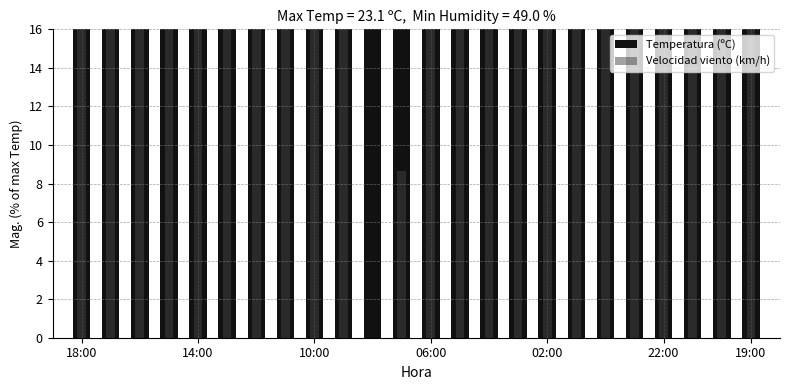

True or false: Velocidad viento (km/h) has a value of 10.7 at 18.

False